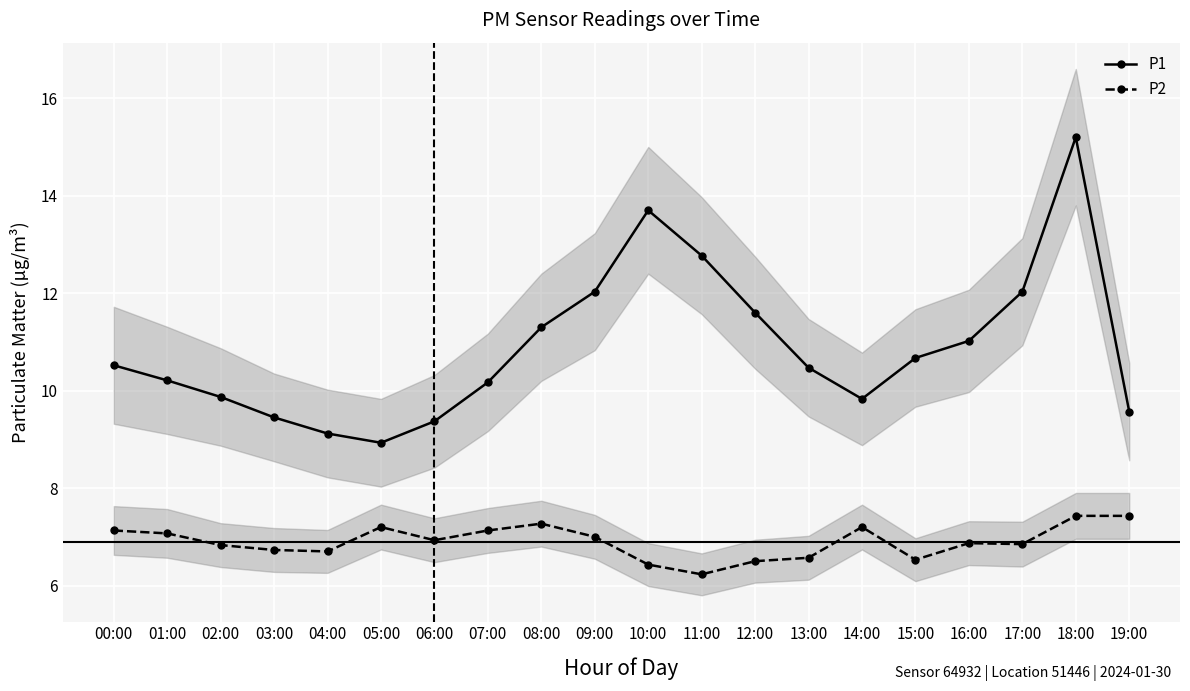

What is the average value of the P1 series?

10.9